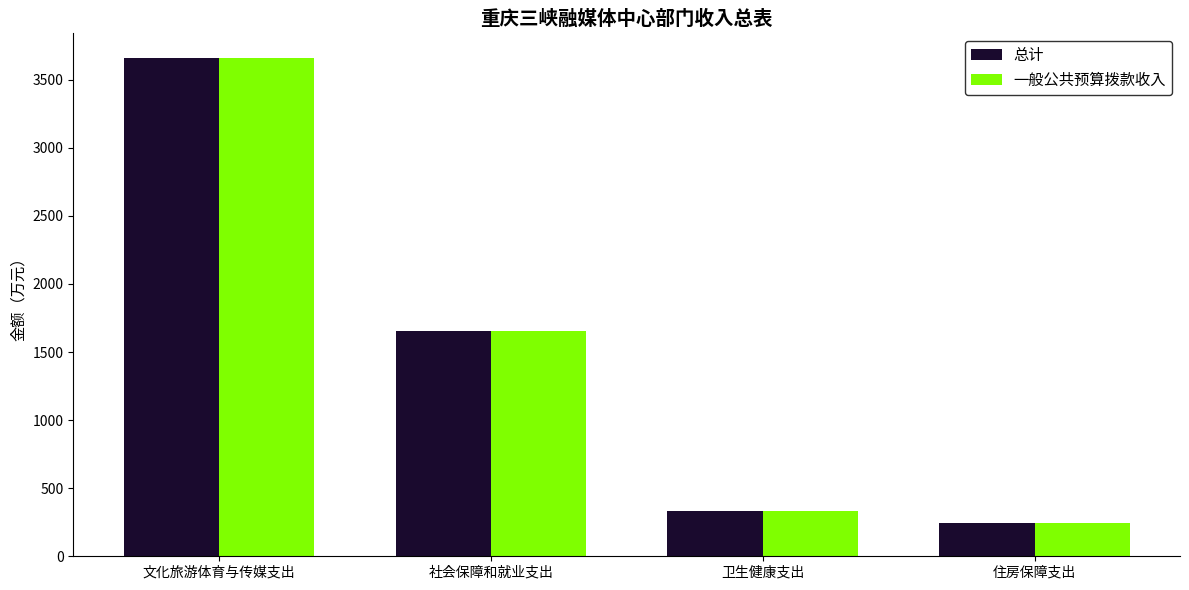

Reading right to left, list all the values displayed in this chart.

总计: 247.1	329.9	1656.3	3656.7
一般公共预算拨款收入: 247.1	329.9	1656.3	3656.7